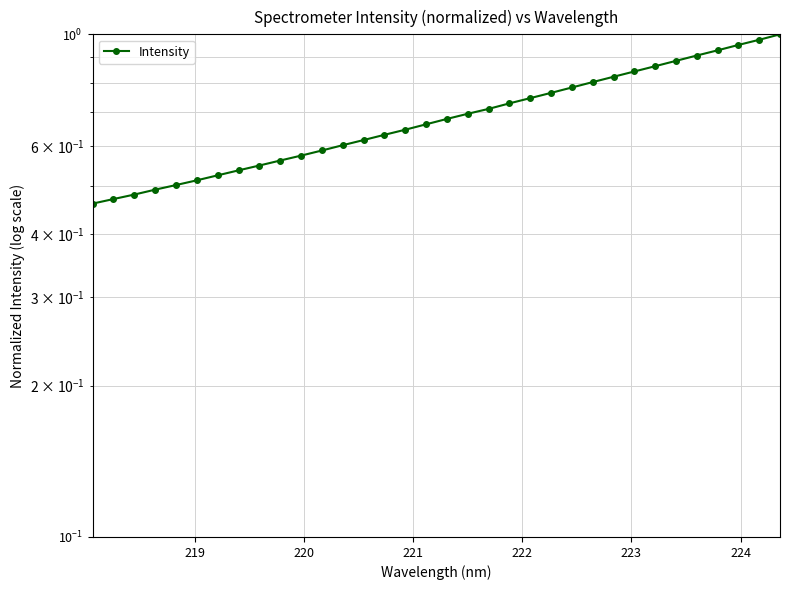

What is the maximum value shown in the chart?

1.0